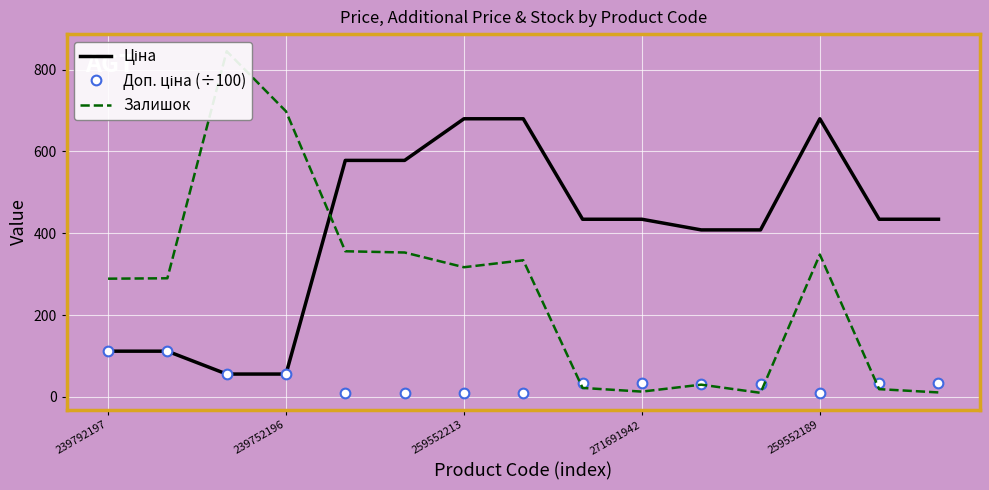

How many data points in Доп. ціна (÷100) are less than 34?

7